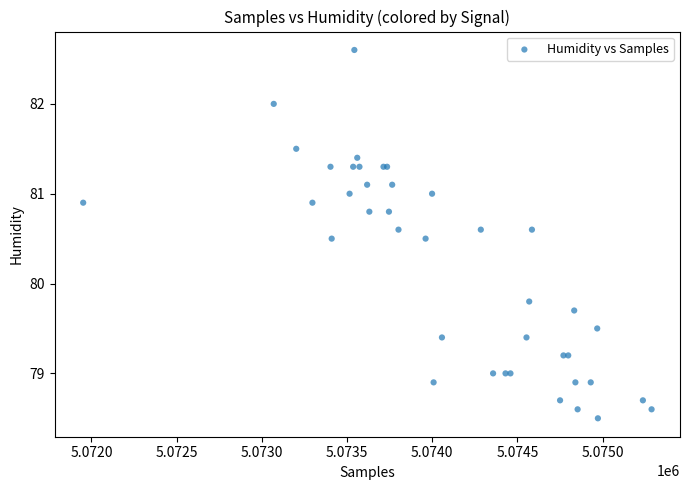

What Y value in the scatter plot is closest to 80?

79.8